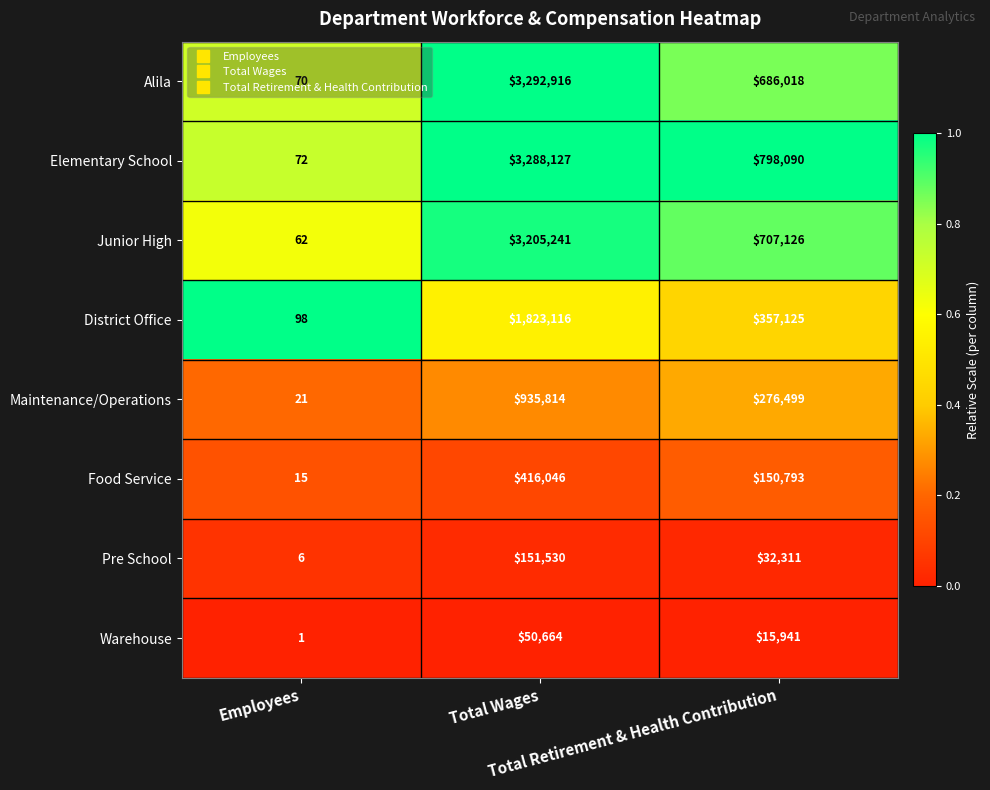

Which series has the largest total across all categories?

Elementary School